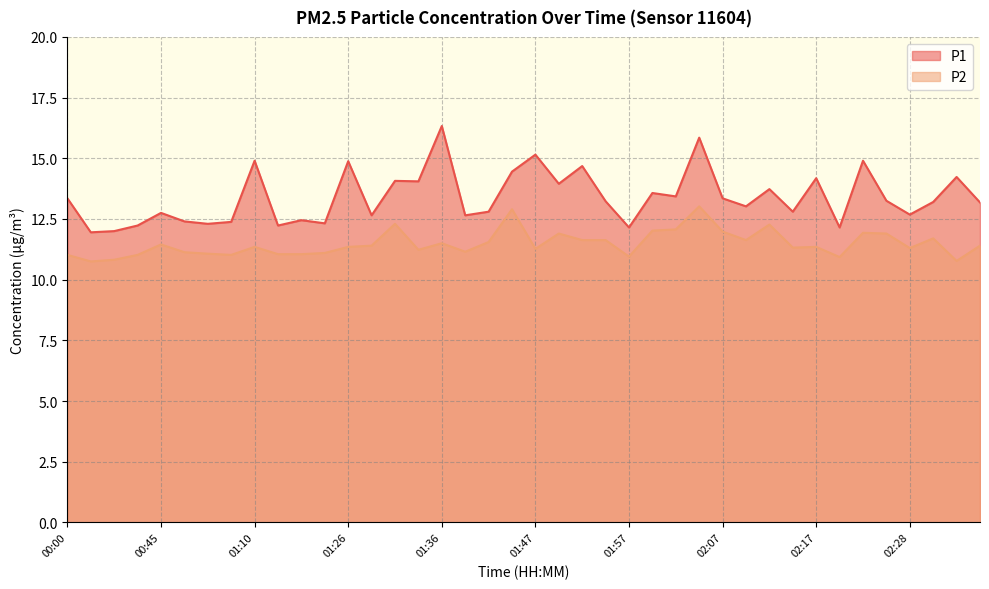

Does the chart have visible grid lines?

Yes